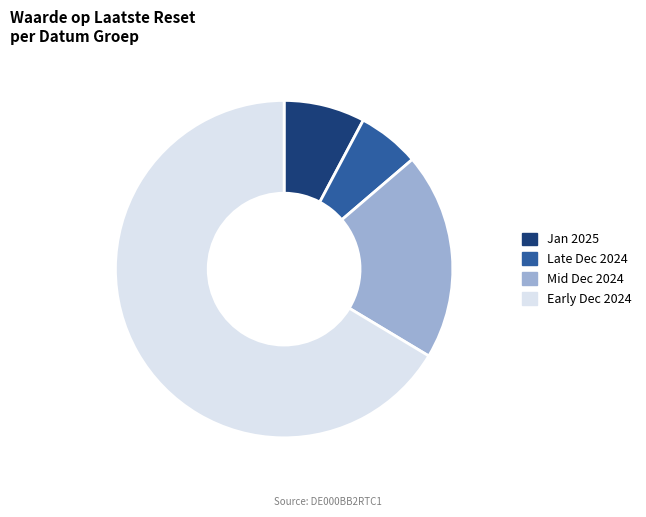

Does any single category account for the majority?

Yes